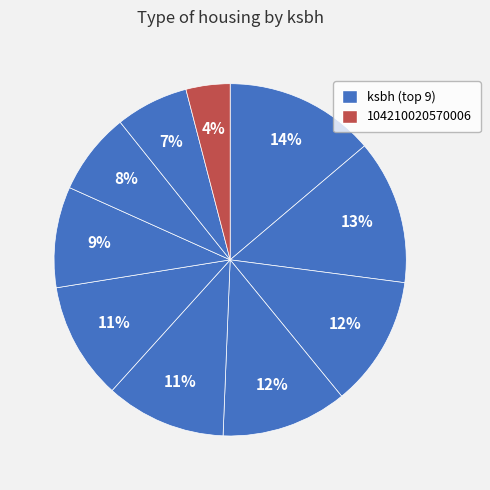

How many slices are in this pie chart?

10